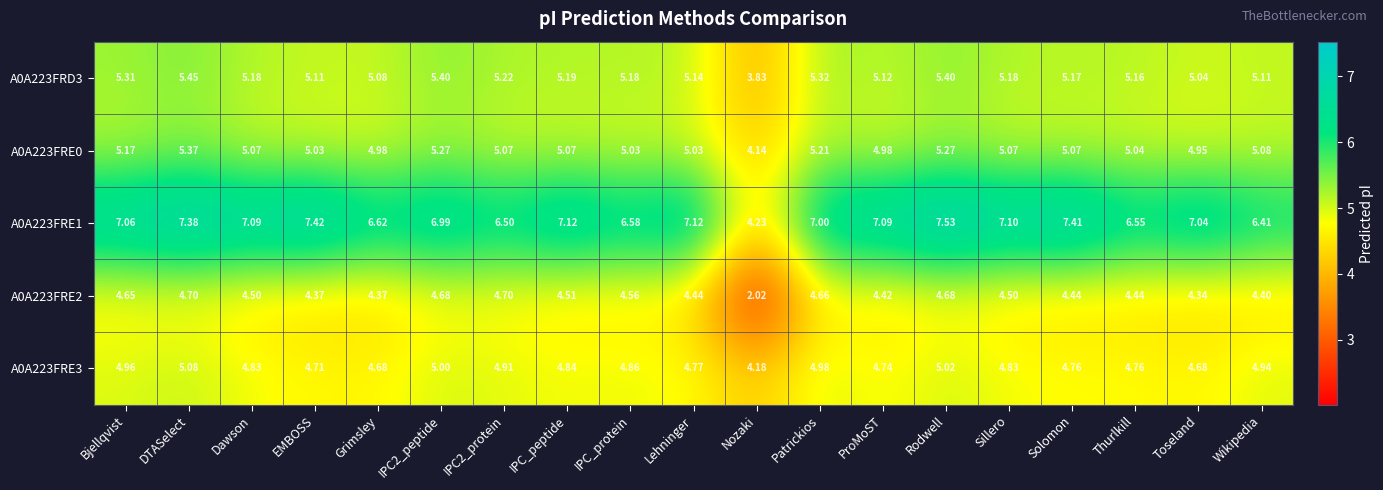

Is the value of A0A223FRE2 at Solomon greater than the value of A0A223FRD3 at ProMoST?

No